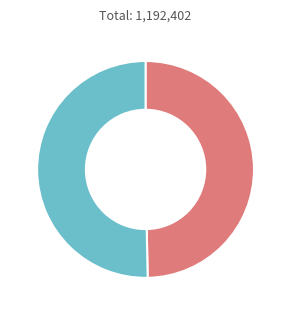

Does any single category account for the majority?

Yes